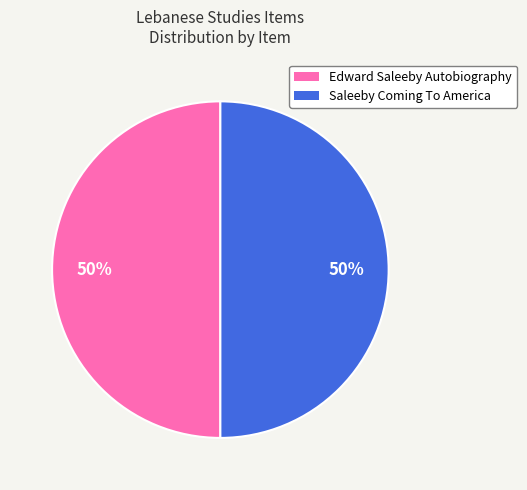

The Edward Saleeby Autobiography slice represents 50% of the pie. True or false?

True